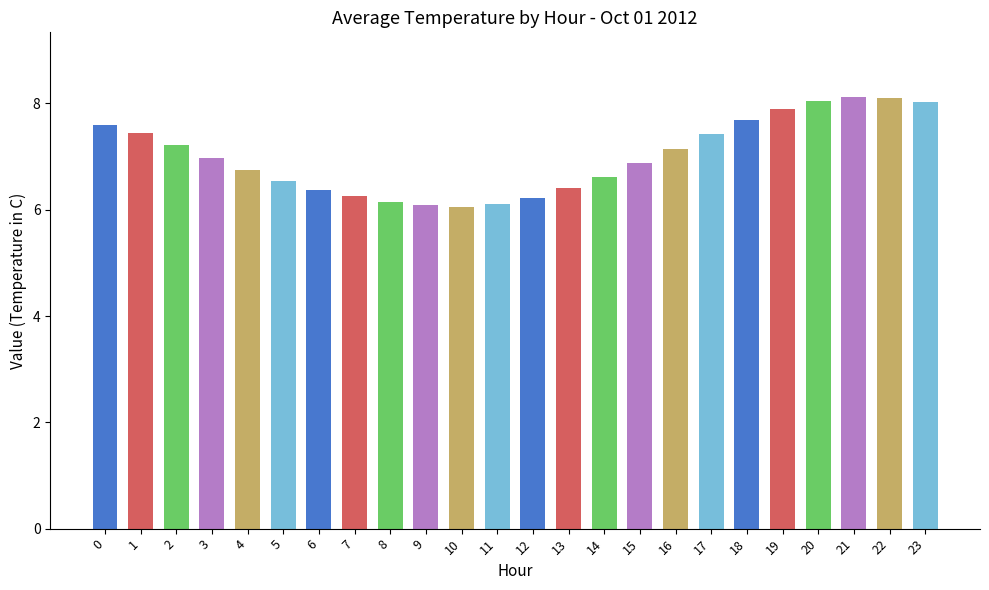

Read the value at 19.

7.9